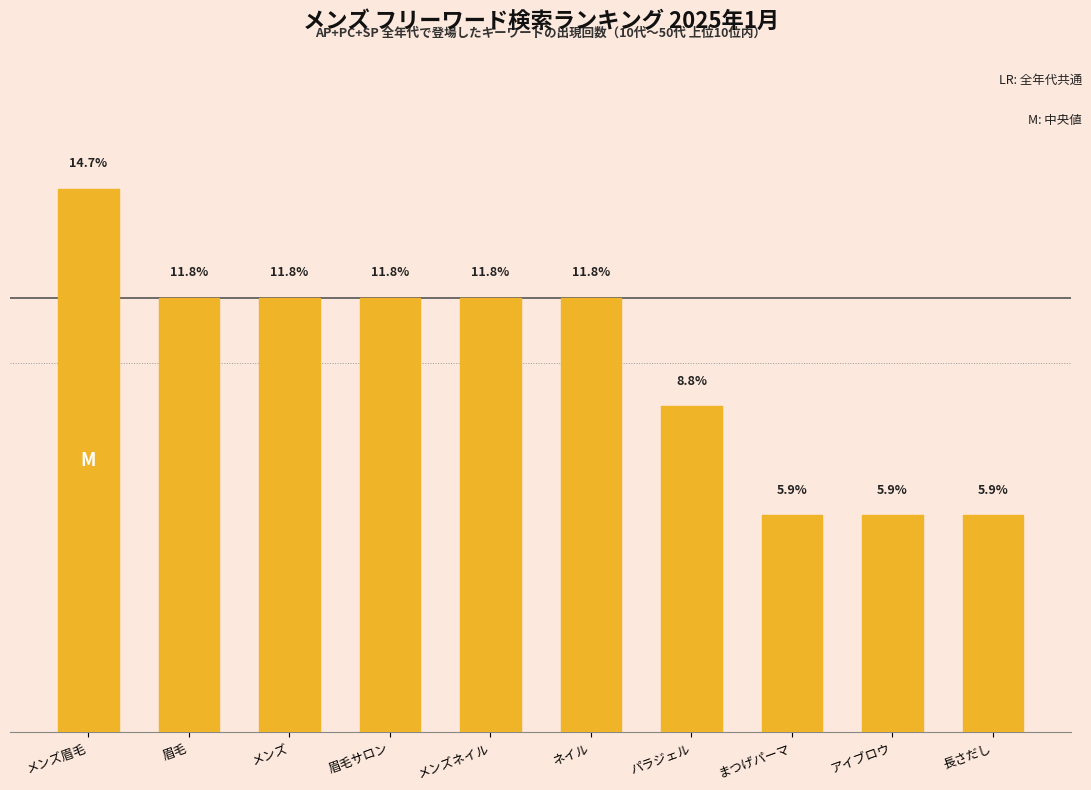

Does the chart contain any negative values?

No